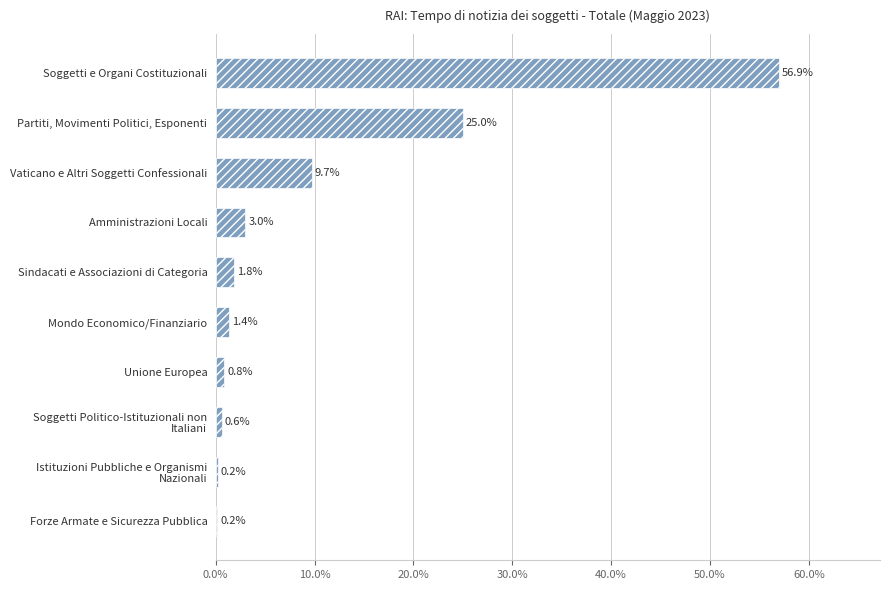

What is the maximum value shown in the chart?

56.9